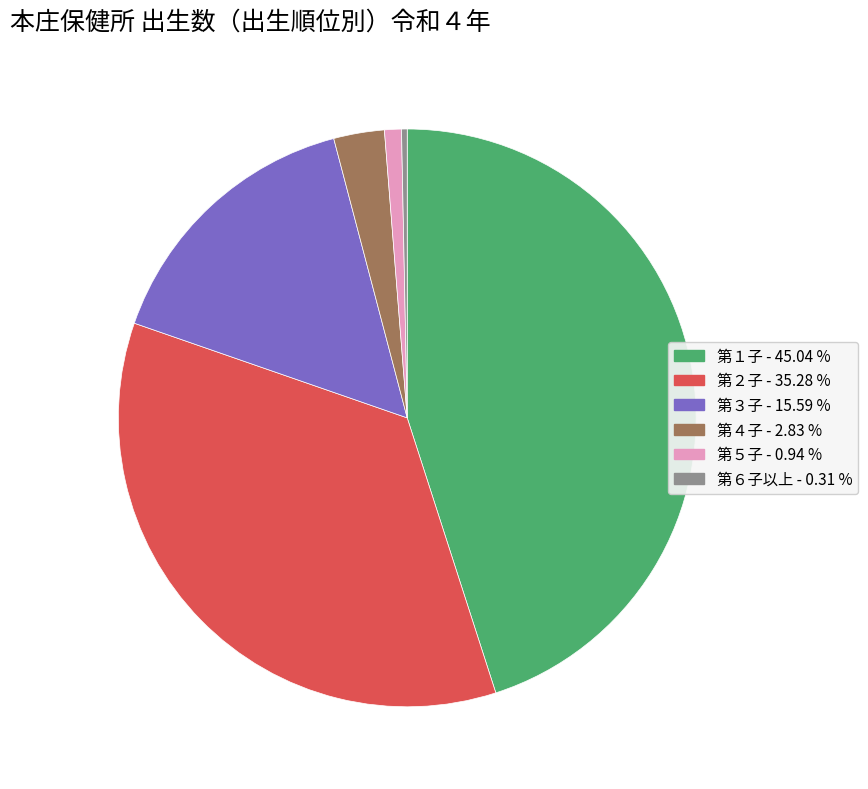

Is there a majority slice in this chart?

No